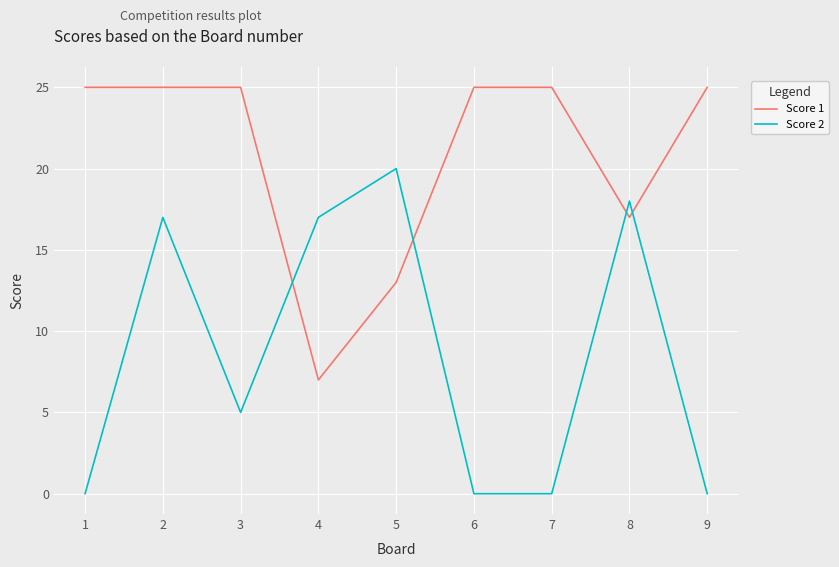

True or false: Score 2 and Score 1 intersect in this chart.

True